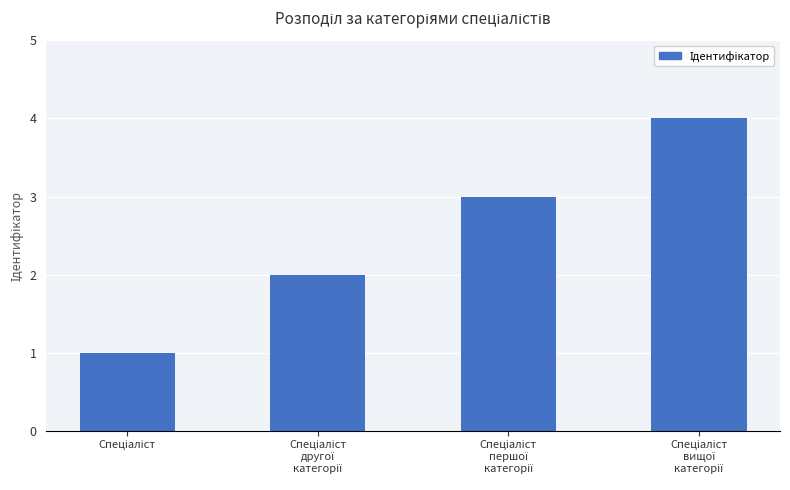

What is the greatest value displayed?

4